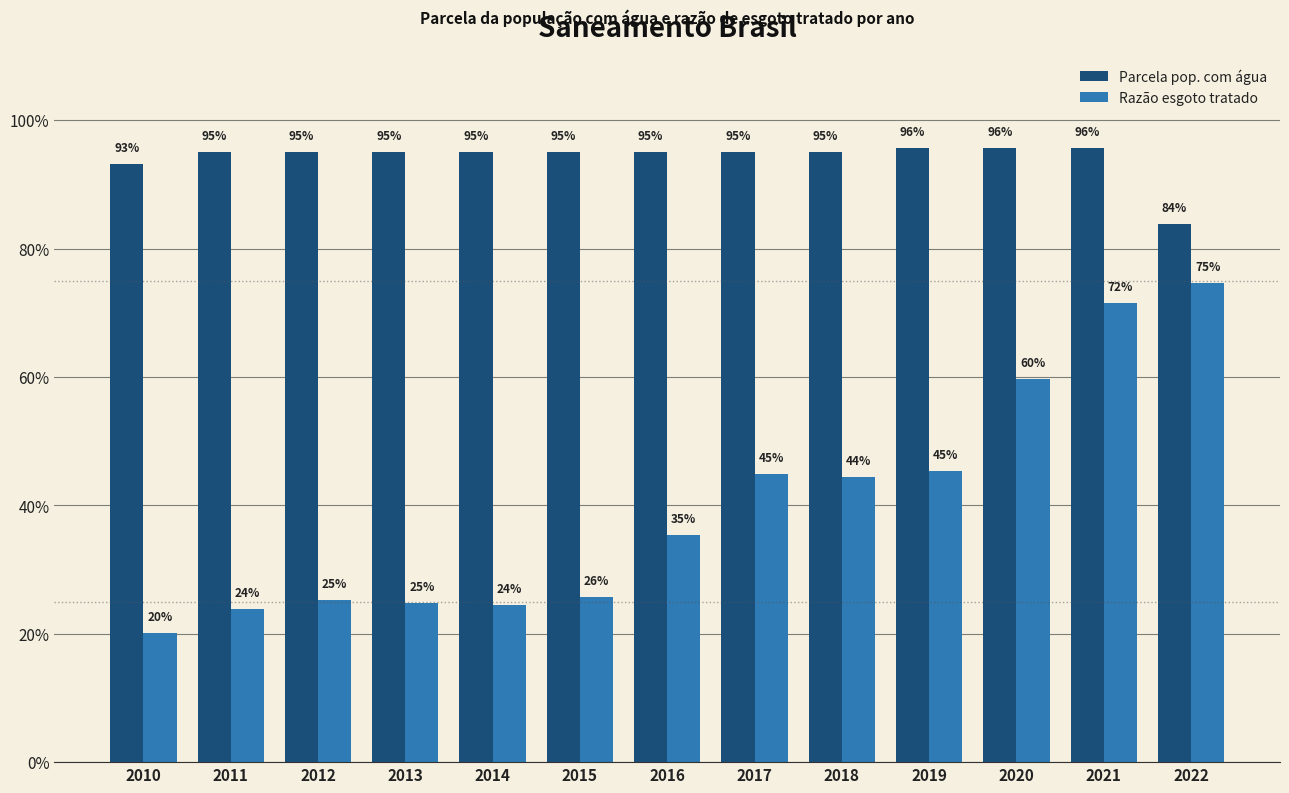

The Parcela pop. com água series shows 0.6 at 2016. True or false?

False